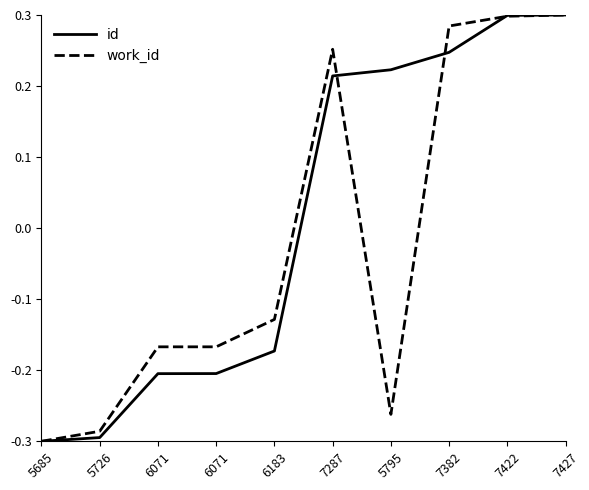

What is the label of the 7th point from the left?

5795